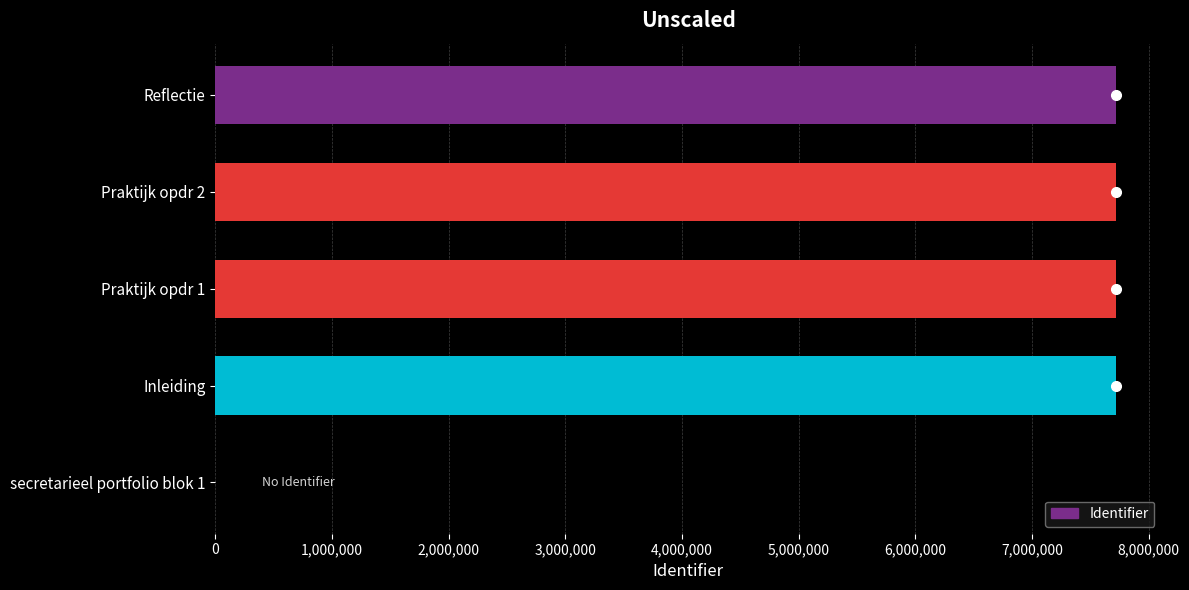

Which has a higher value, Inleiding or secretarieel portfolio blok 1?

Inleiding